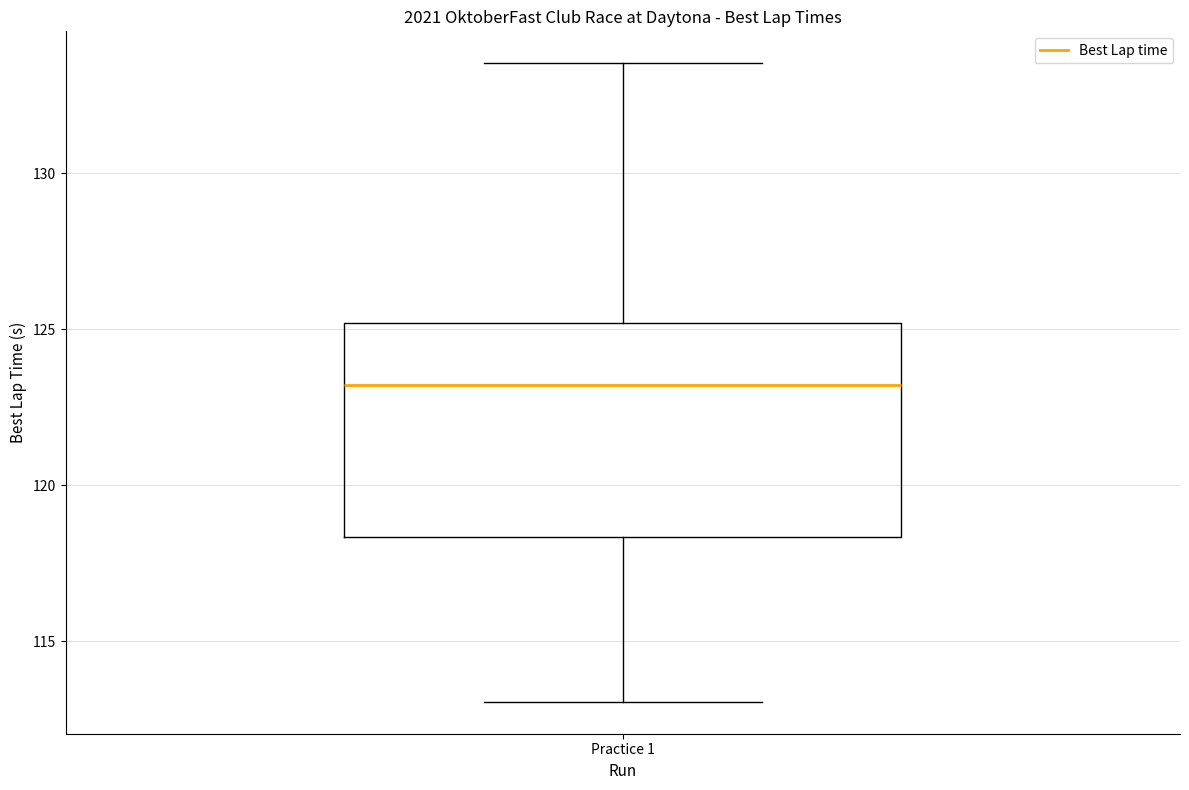

Read this box plot against the y-axis: the position of the median line, the range covered by the box, and the ends of both whiskers. The values are not printed on the chart, so give them approximately, as read against the axis.

median 123.0, box 118.5 to 125.0, whiskers 113.0 to 133.5